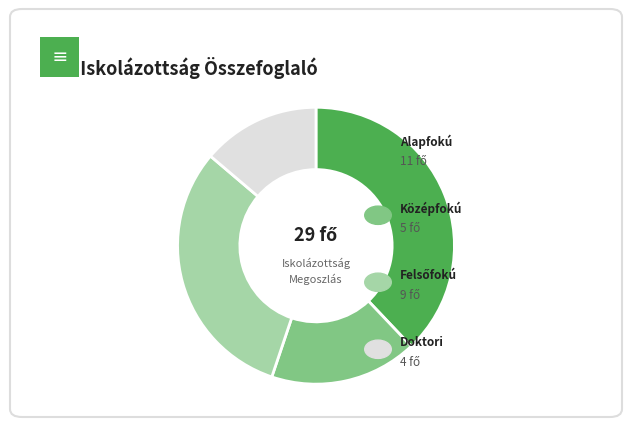

Is there a majority slice in this chart?

No